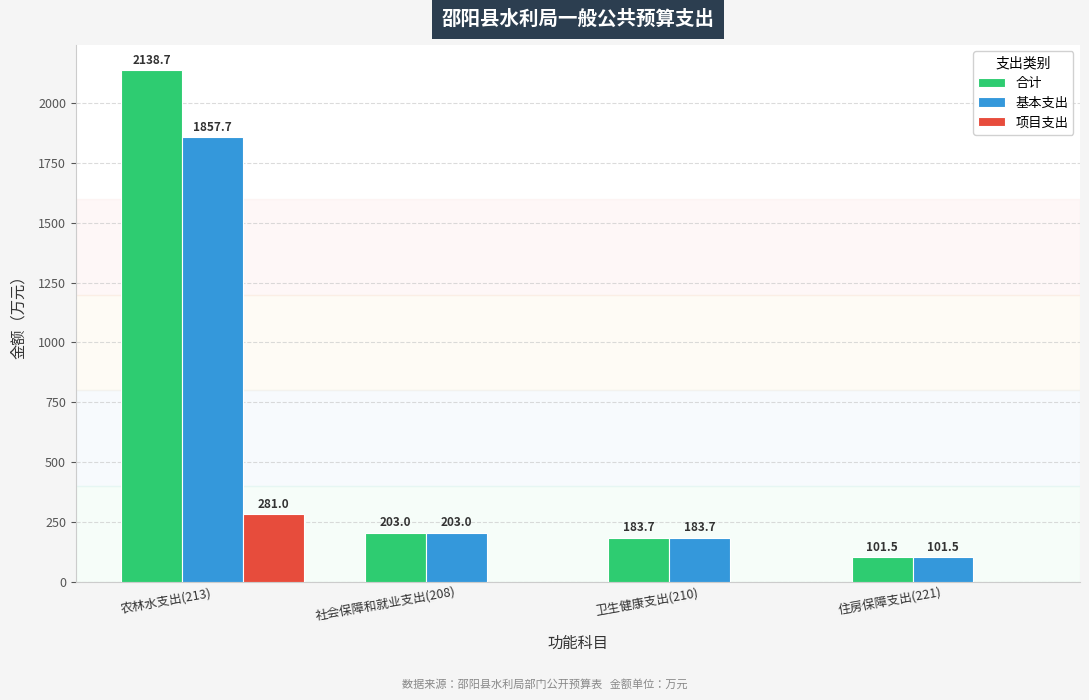

At which label is 基本支出 closest to 979?

社会保障和就业支出(208)